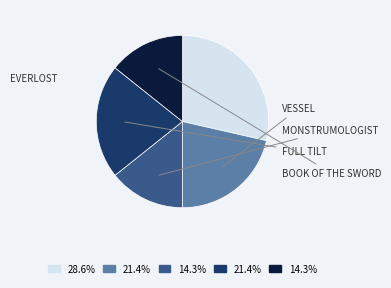

Does any single category account for the majority?

No